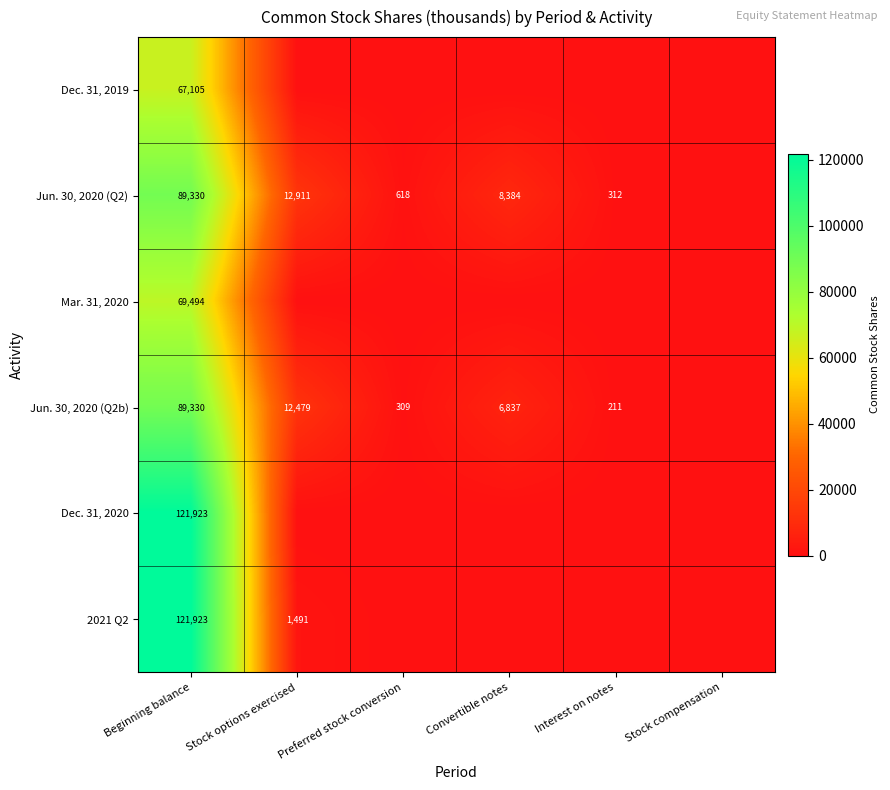

What is the sum of the Jun. 30, 2020 (Q2b) values at Beginning balance and Convertible notes?

96167